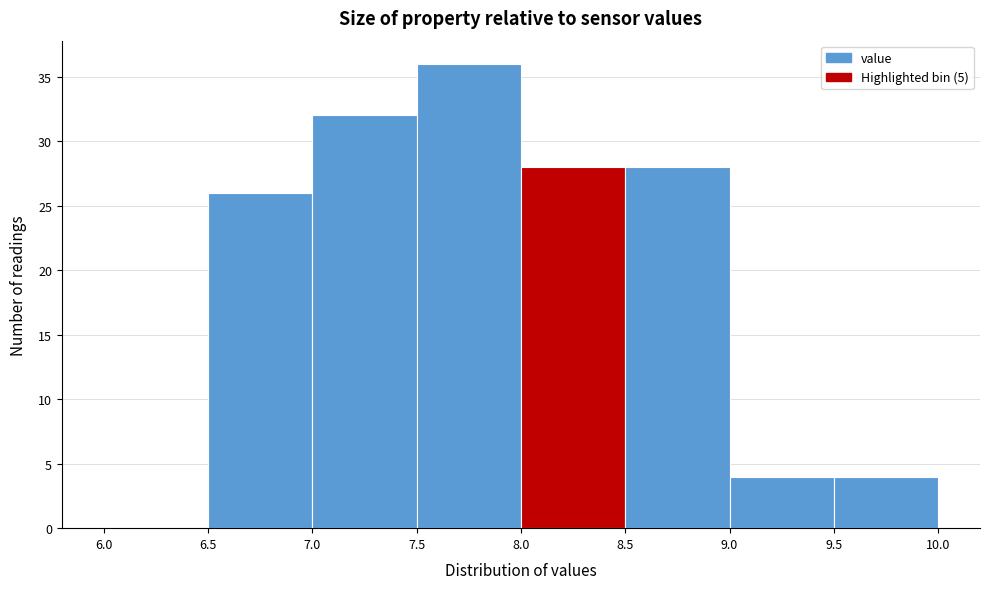

Reading left to right, list every bar in this chart as the range it spans on the x-axis followed by its height. The values are not printed on the chart, so give them approximately, as read against the axis.

6.0 to 6.5: 0
6.5 to 7.0: 26
7.0 to 7.5: 32
7.5 to 8.0: 36
8.0 to 8.5: 28
8.5 to 9.0: 28
9.0 to 9.5: 4
9.5 to 10.0: 4